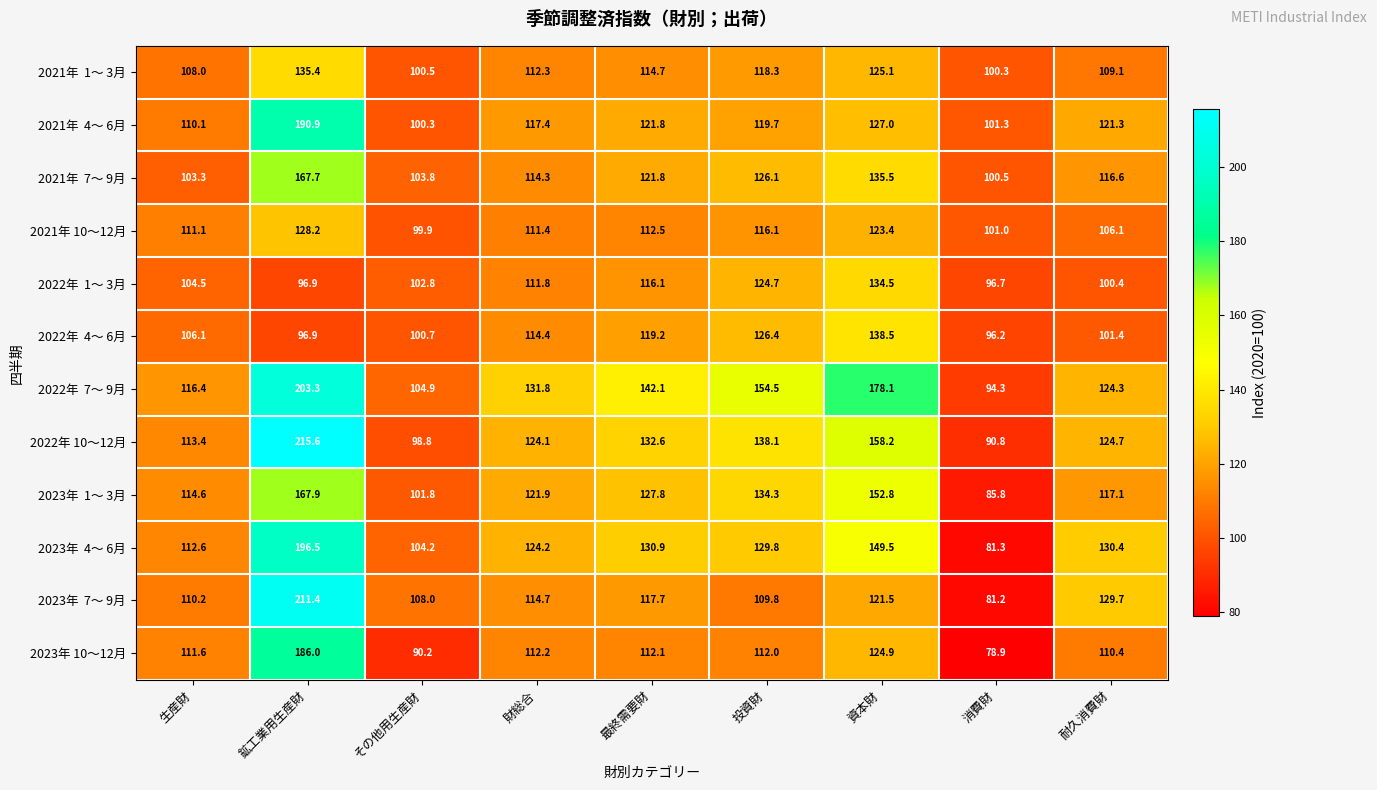

At which category is the sum across all series the highest?

鉱工業用生産財